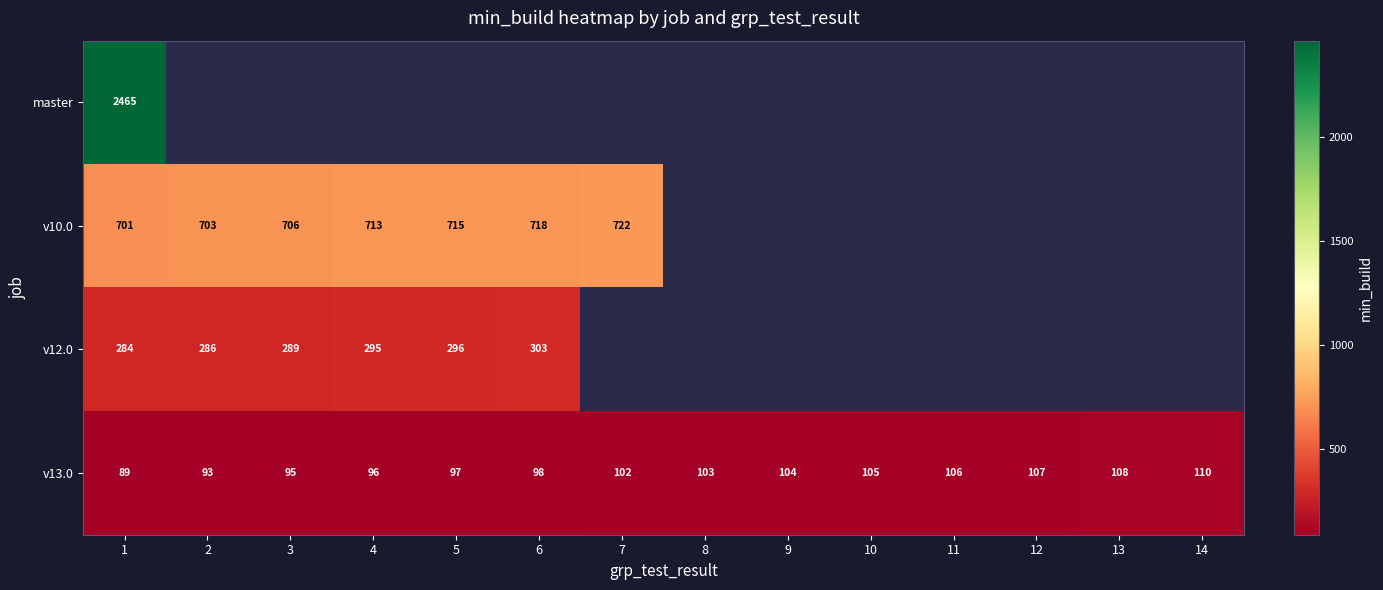

At how many categories does at least one series exceed 1922?

1